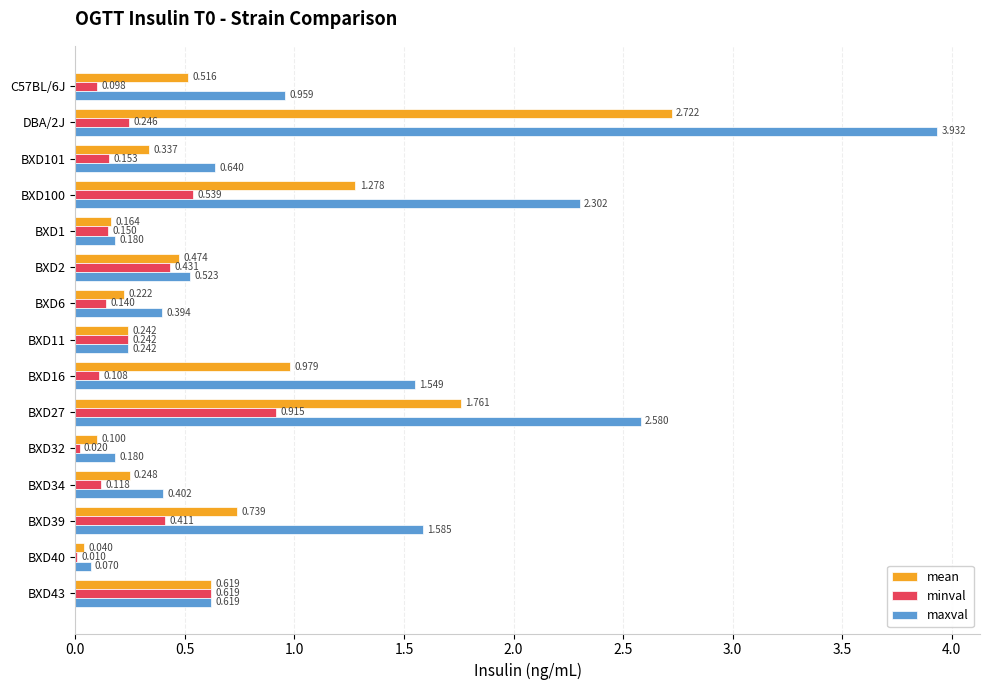

Which series changed the most between C57BL/6J and BXD39?

maxval